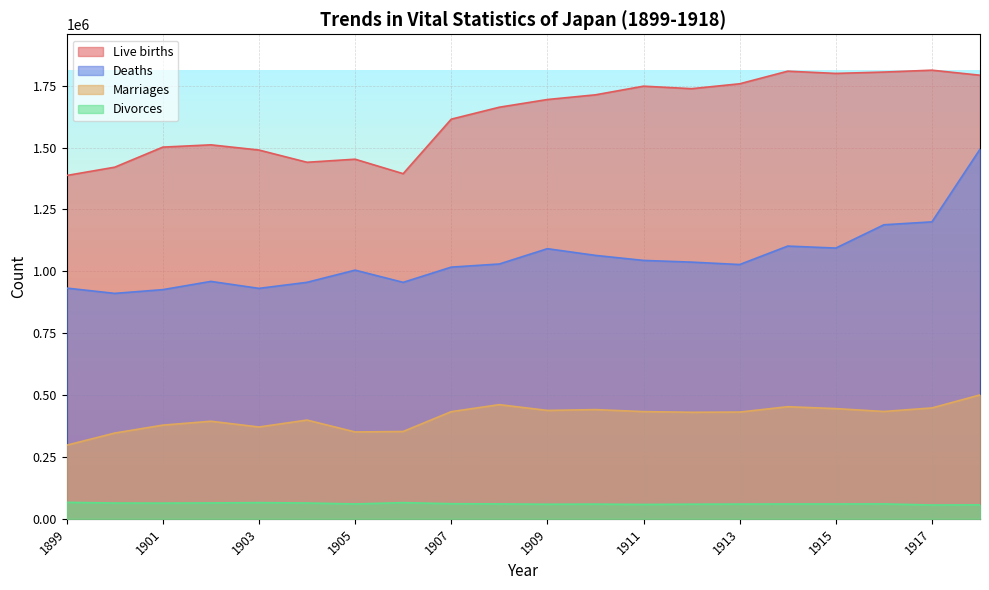

What is the maximum value shown in the chart?

1812413